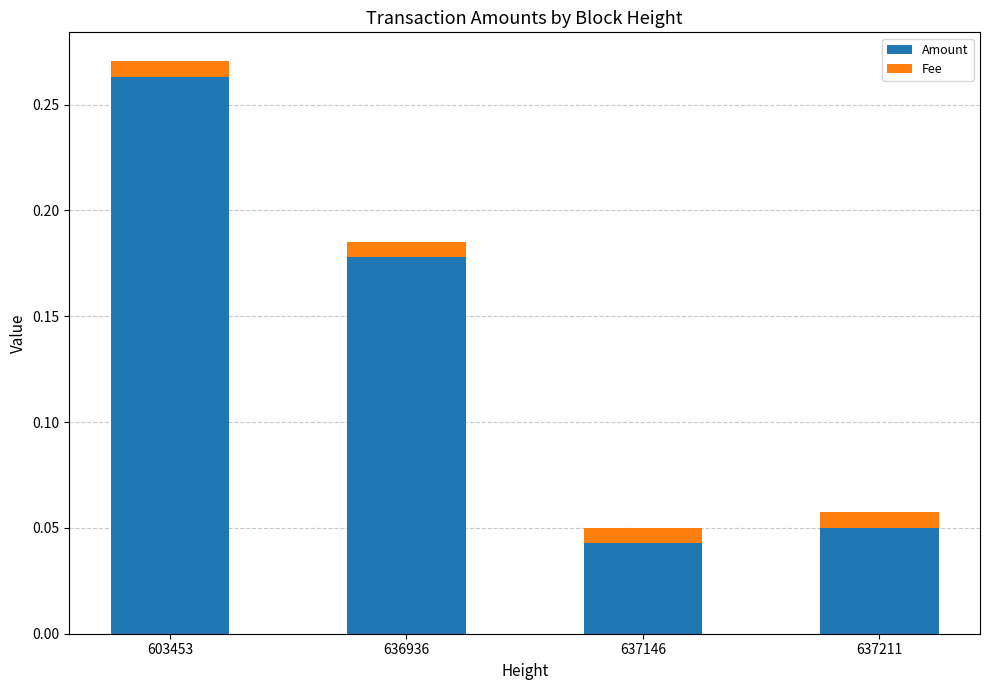

Which category has the highest value in the Amount series?

603453